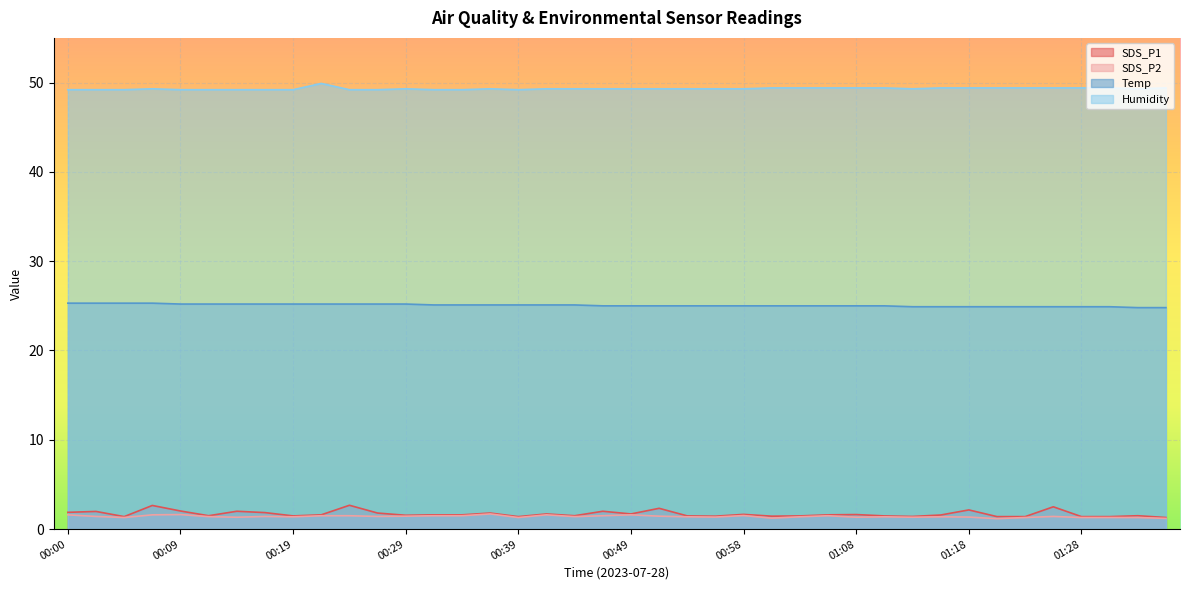

True or false: SDS_P2 and SDS_P1 intersect in this chart.

False